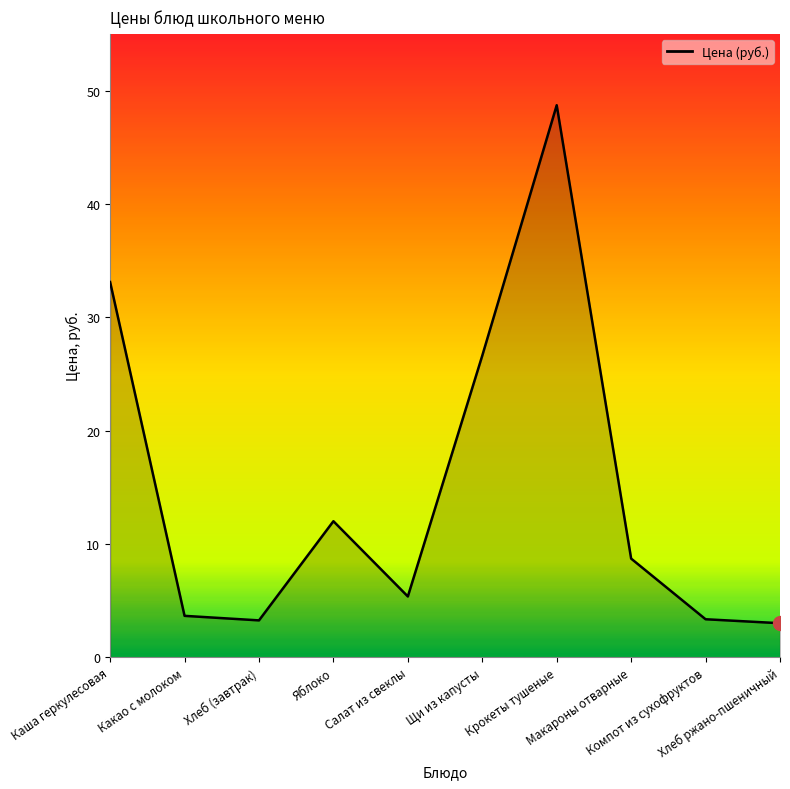

What is the difference between the maximum and minimum values?

45.7